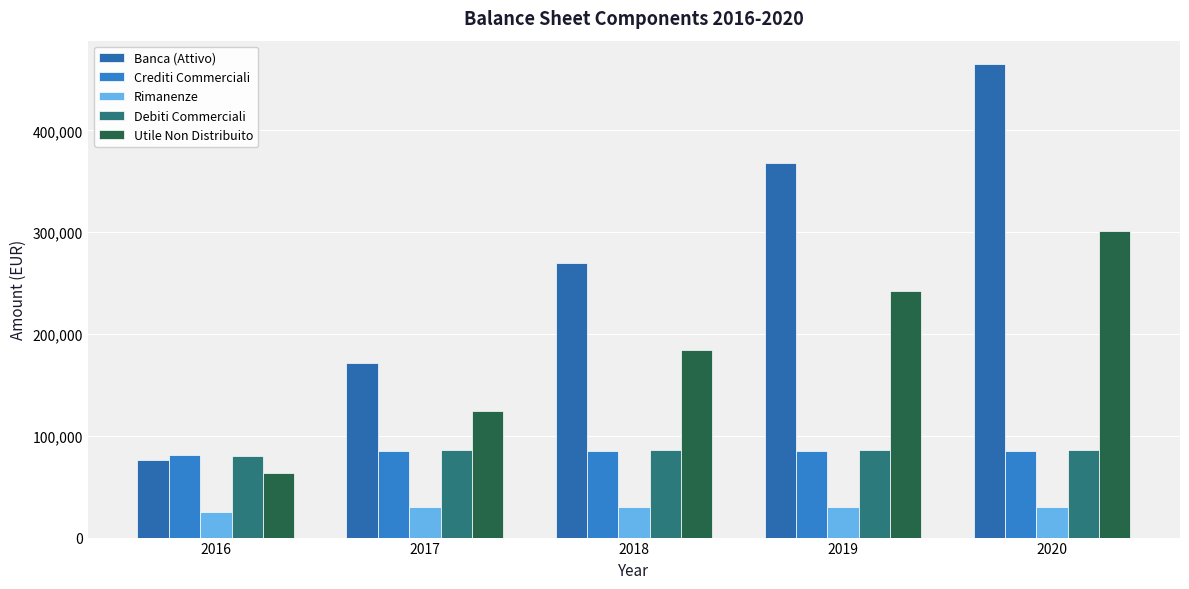

Reading right to left, what are all the values shown in this chart?

Banca (Attivo): 464802.5	367693.9	270107.5	171941.7	76109.6
Crediti Commerciali: 85400.0	85400.0	85400.0	85095.0	81028.3
Rimanenze: 30000.0	30000.0	30000.0	30000.0	25000.0
Debiti Commerciali: 86213.3	86213.3	86213.3	85806.7	80316.7
Utile Non Distribuito: 300839.2	242630.6	183794.2	124330.0	63446.3